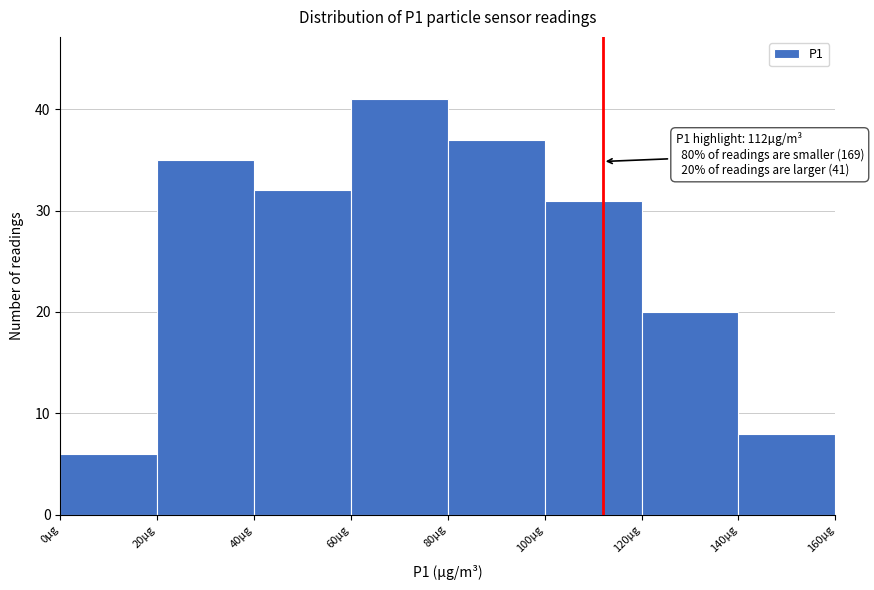

Over which range of the x-axis is the bar tallest?

60 to 80